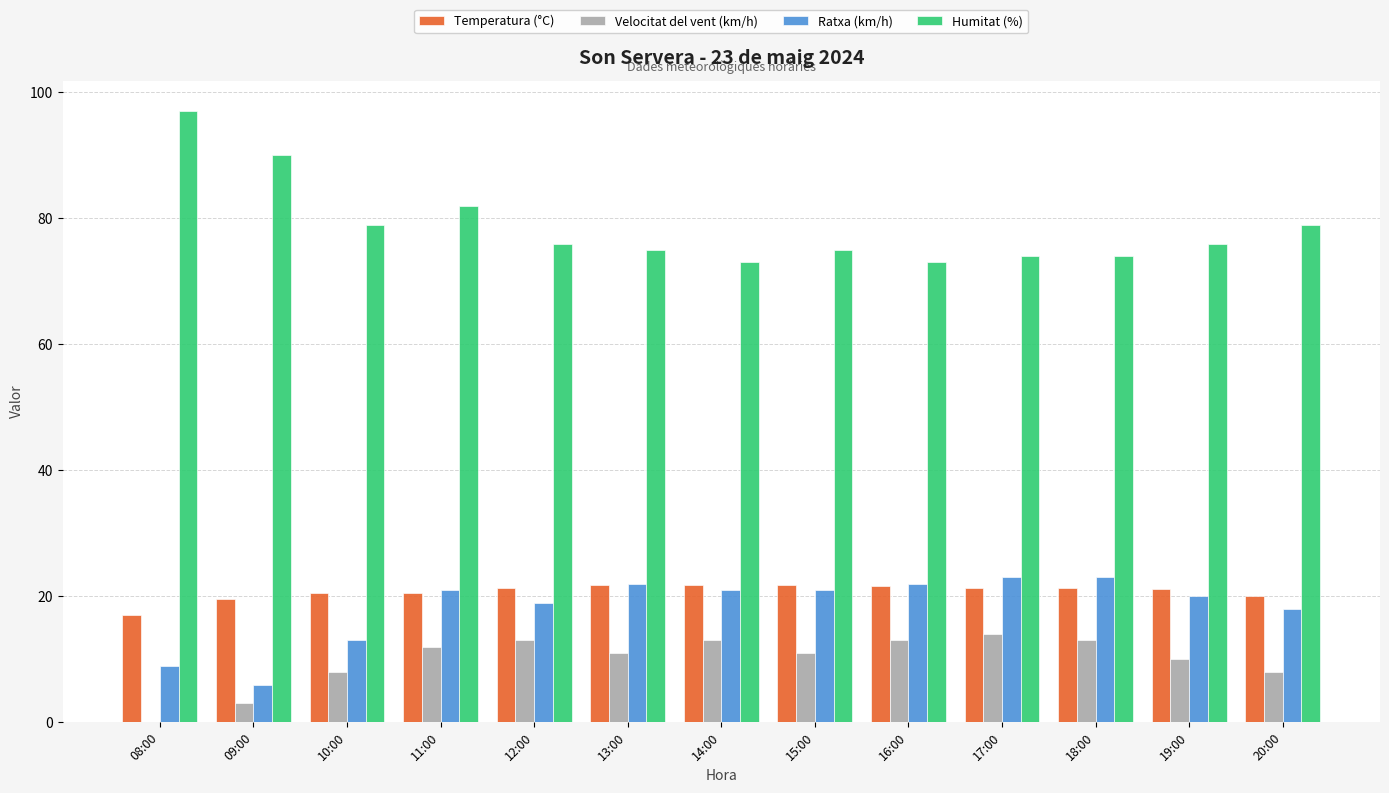

What is the sum of the Humitat (%) values at 15:00 and 20:00?

154.0